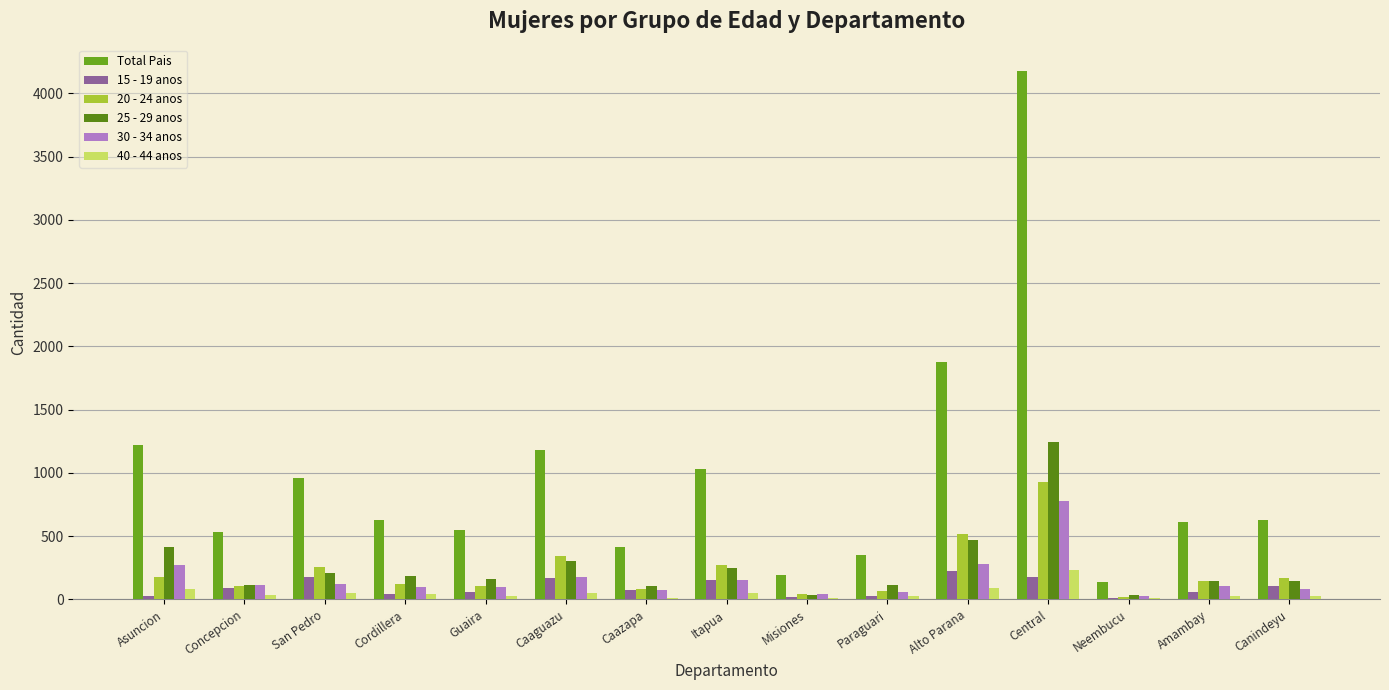

How many series are shown in this chart?

6